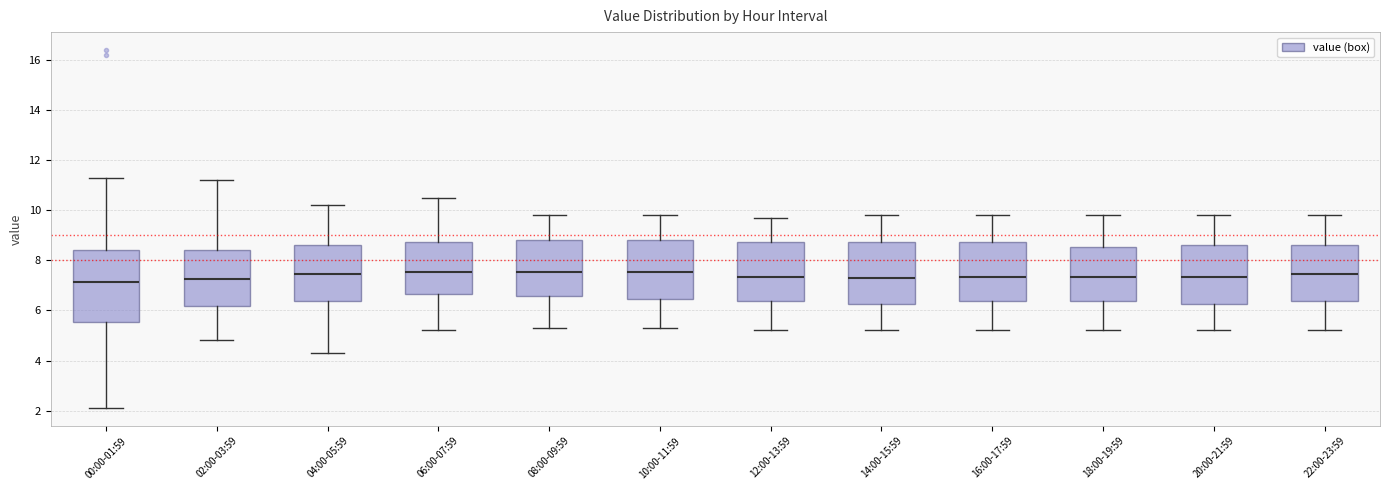

Reading left to right, transcribe this box plot: for each box, give where its median line is, the range the box spans, and where its two whiskers end, as read against the y-axis. The values are not printed on the chart, so give them approximately, as read against the axis.

00:00-01:59: median 7.2, box 5.6 to 8.4, whiskers 2.2 to 11.4
02:00-03:59: median 7.2, box 6.2 to 8.4, whiskers 4.8 to 11.2
04:00-05:59: median 7.4, box 6.4 to 8.6, whiskers 4.4 to 10.2
06:00-07:59: median 7.6, box 6.6 to 8.8, whiskers 5.2 to 10.6
08:00-09:59: median 7.6, box 6.6 to 8.8, whiskers 5.4 to 9.8
10:00-11:59: median 7.6, box 6.4 to 8.8, whiskers 5.4 to 9.8
12:00-13:59: median 7.4, box 6.4 to 8.8, whiskers 5.2 to 9.8
14:00-15:59: median 7.4, box 6.2 to 8.8, whiskers 5.2 to 9.8
16:00-17:59: median 7.4, box 6.4 to 8.8, whiskers 5.2 to 9.8
18:00-19:59: median 7.4, box 6.4 to 8.6, whiskers 5.2 to 9.8
20:00-21:59: median 7.4, box 6.2 to 8.6, whiskers 5.2 to 9.8
22:00-23:59: median 7.4, box 6.4 to 8.6, whiskers 5.2 to 9.8